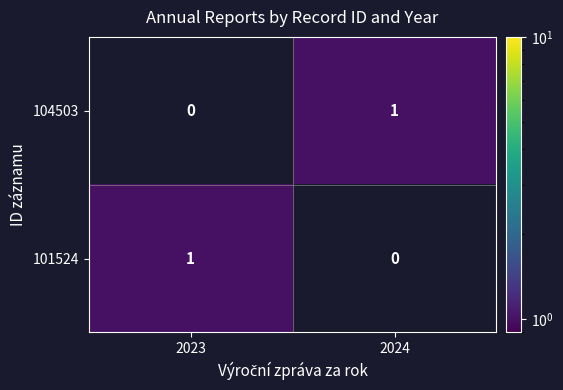

At 2023, list the series in order from largest to smallest.

101524, 104503